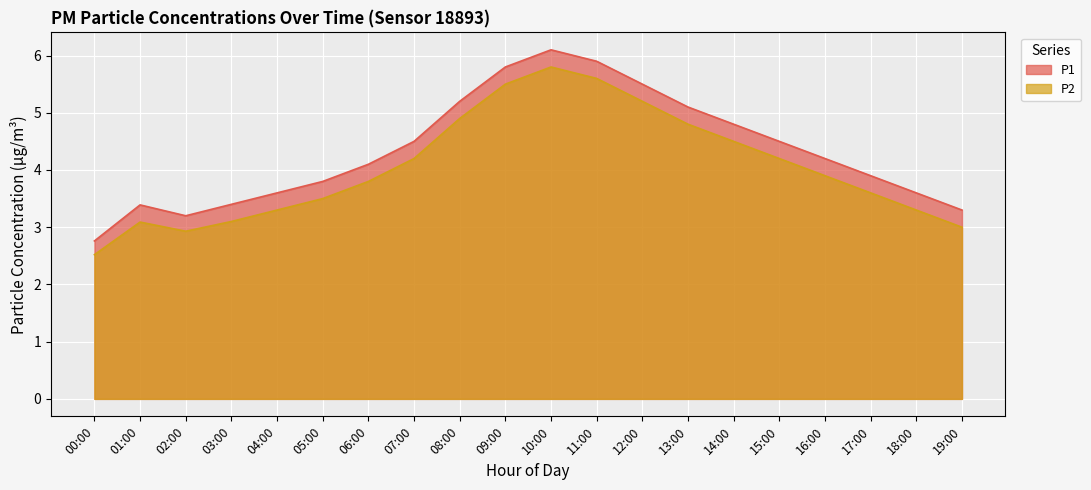

At which category is the sum across all series the highest?

10:00